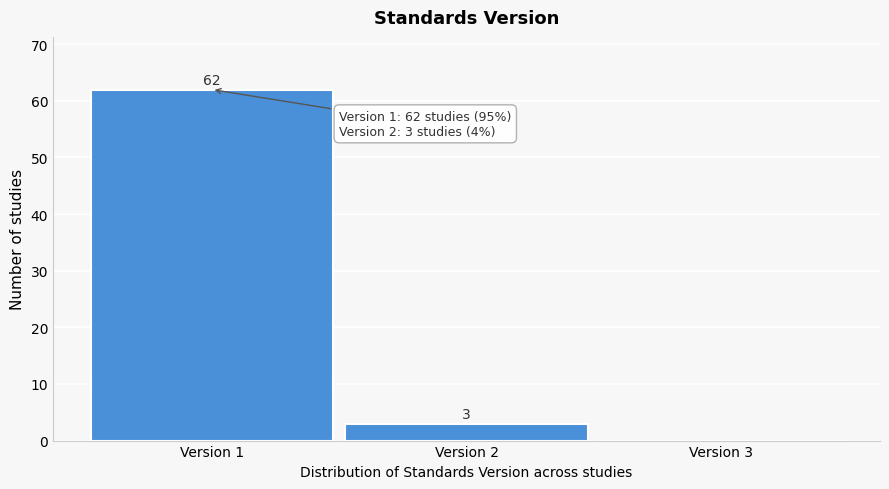

Over which range of the x-axis is the bar tallest?

0.5 to 1.5